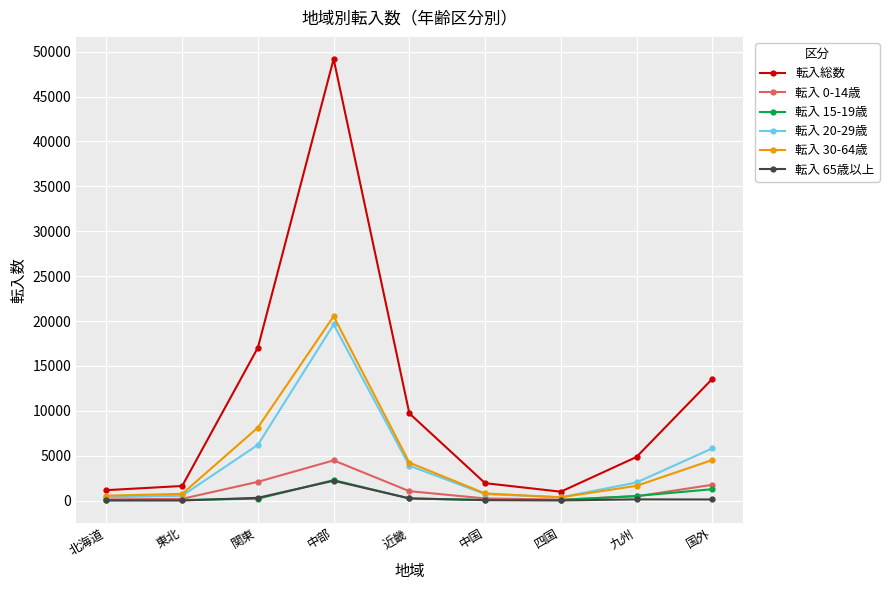

Is the value of 転入 30-64歳 at 中部 greater than the value of 転入 0-14歳 at 中部?

Yes